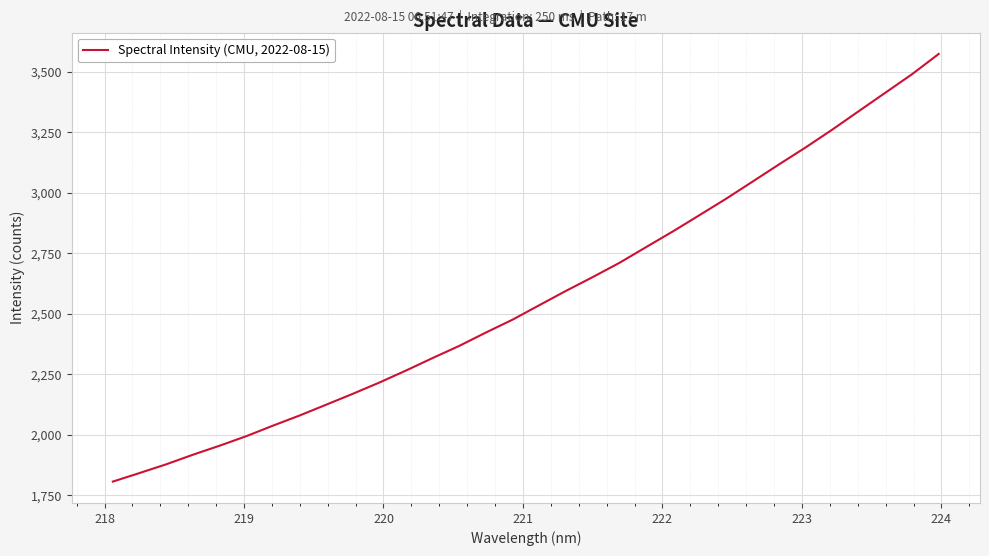

What is the smallest value displayed?

1806.1